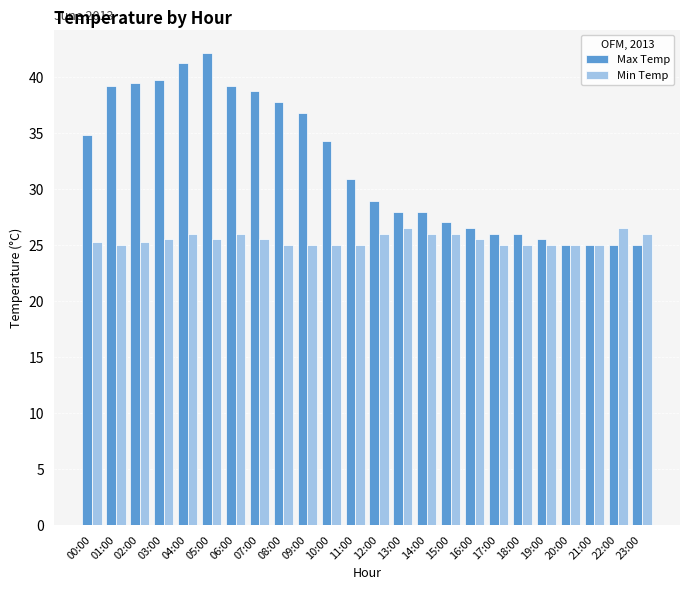

At which label does Max Temp first exceed 30?

00:00